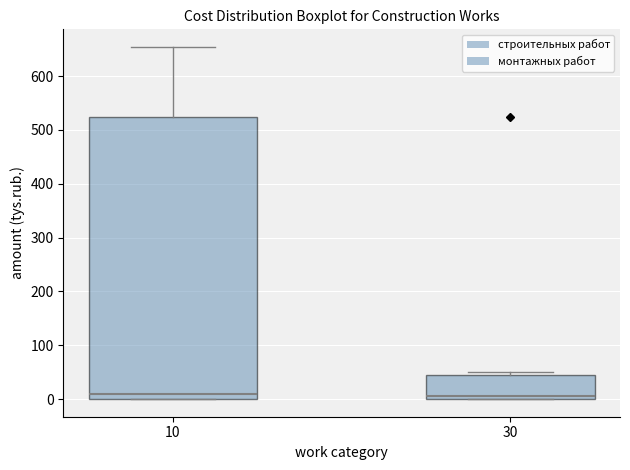

Reading left to right, transcribe this box plot: for each box, give where its median line is, the range the box spans, and where its two whiskers end, as read against the y-axis. The values are not printed on the chart, so give them approximately, as read against the axis.

10: median 10, box 0 to 520, whiskers 0 to 650
30: median 10, box 0 to 50, whiskers 0 to 50 (just above the box's upper edge)